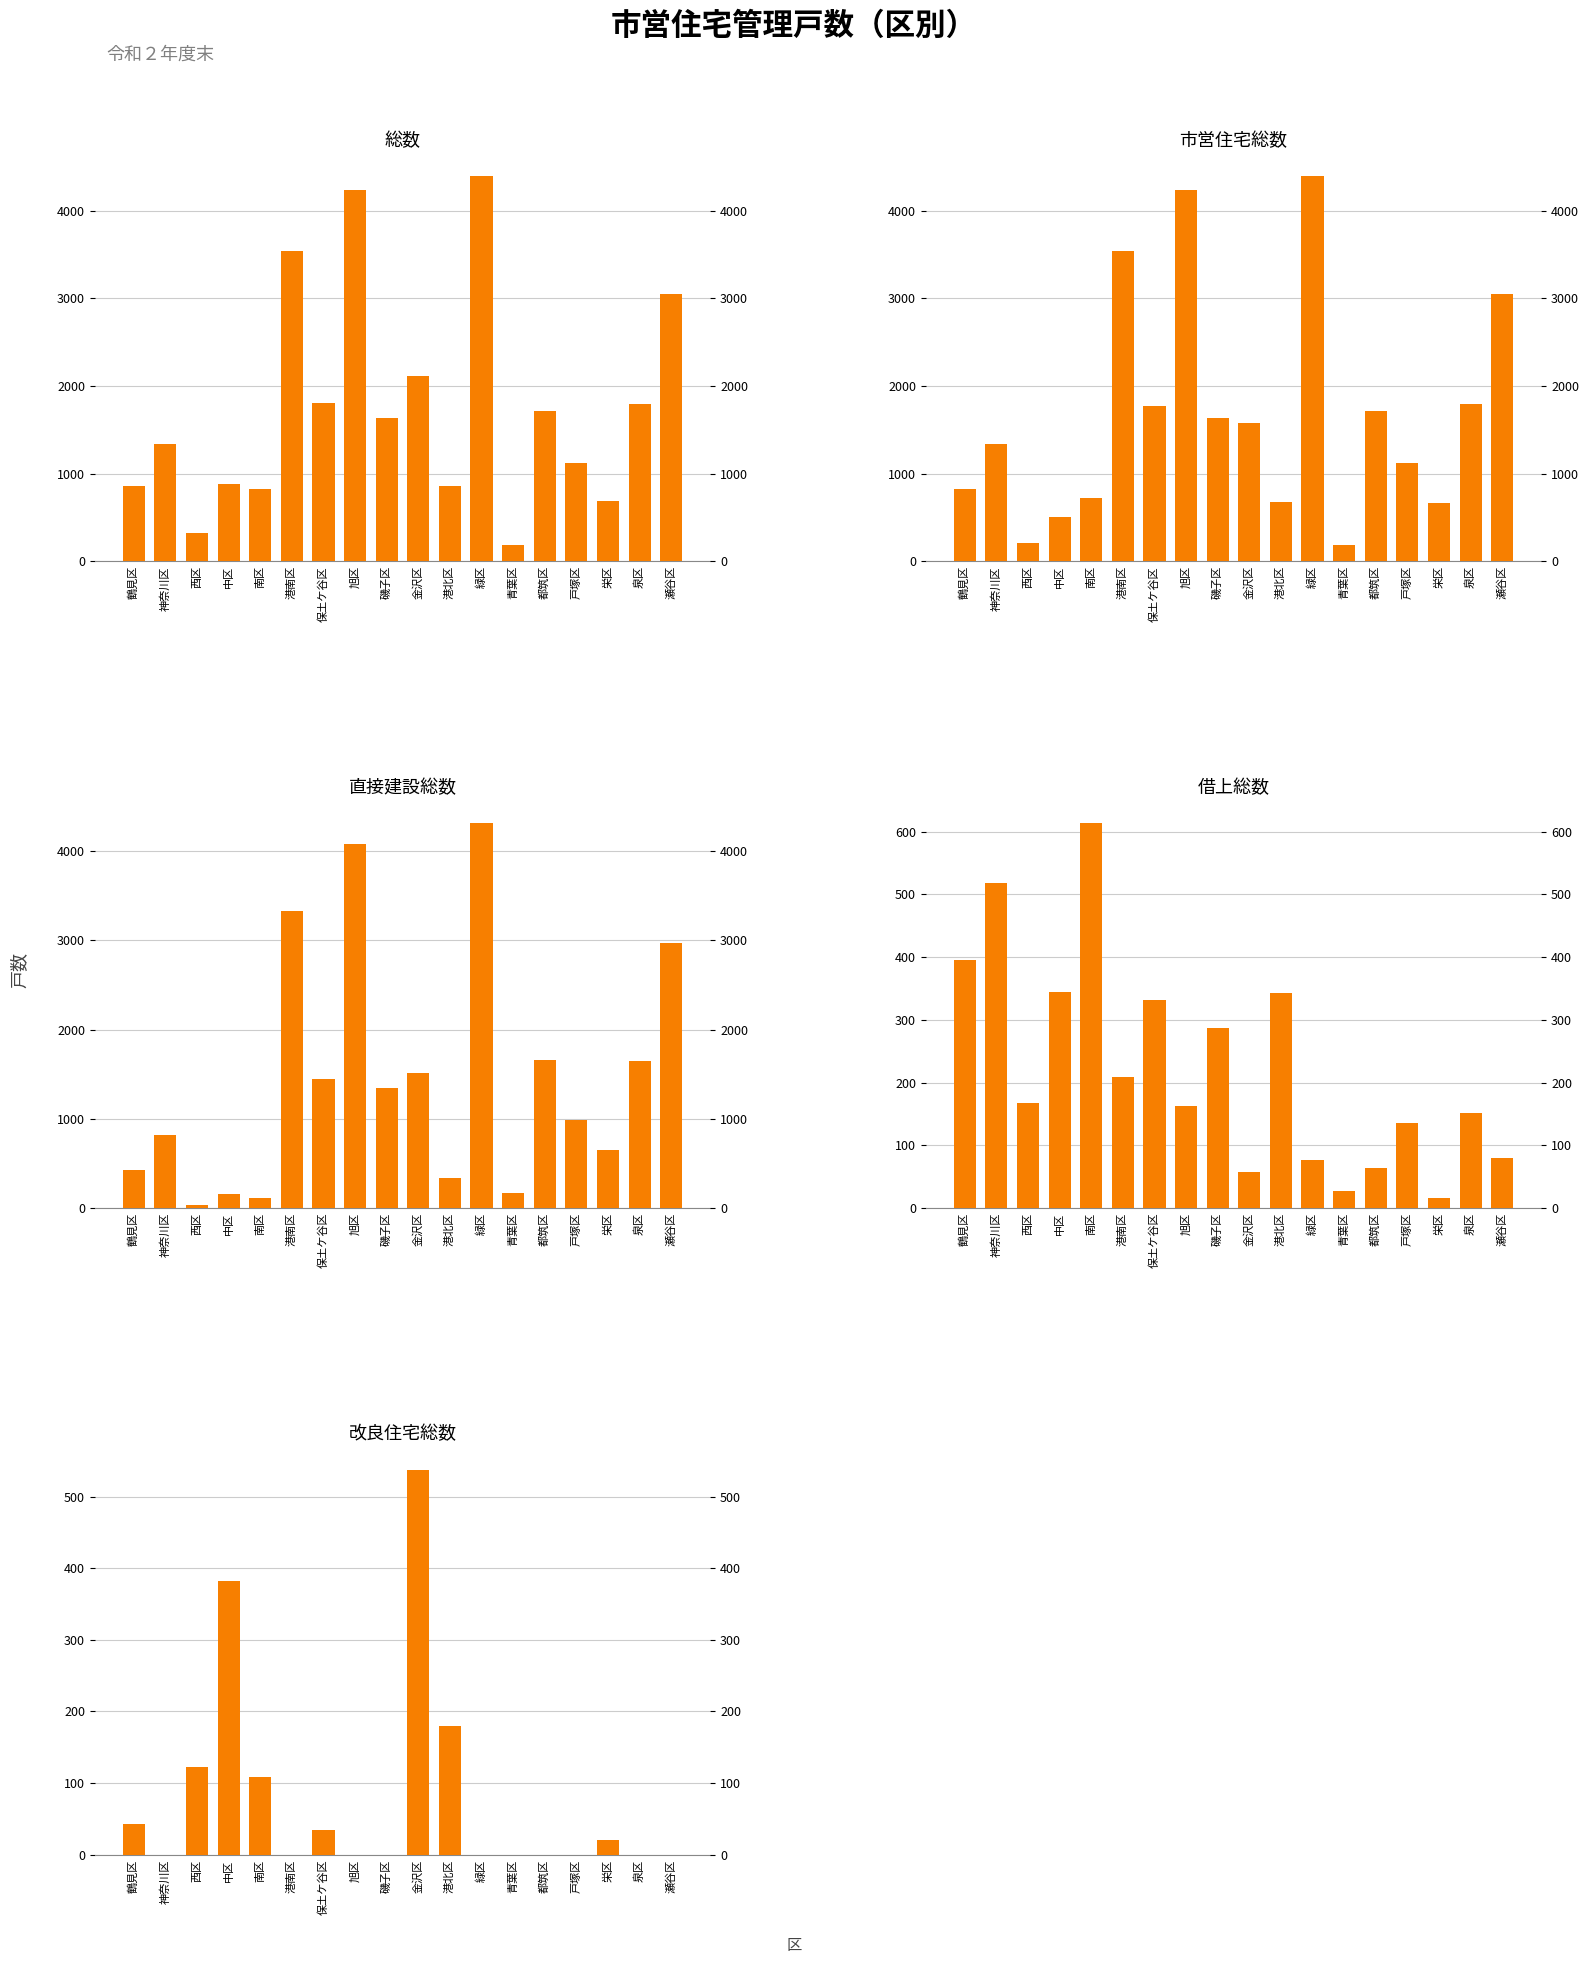

How many groups of bars are there?

18